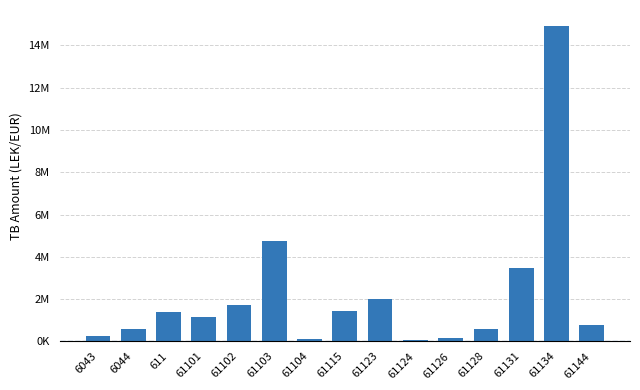

What is the average value?

2222873.0